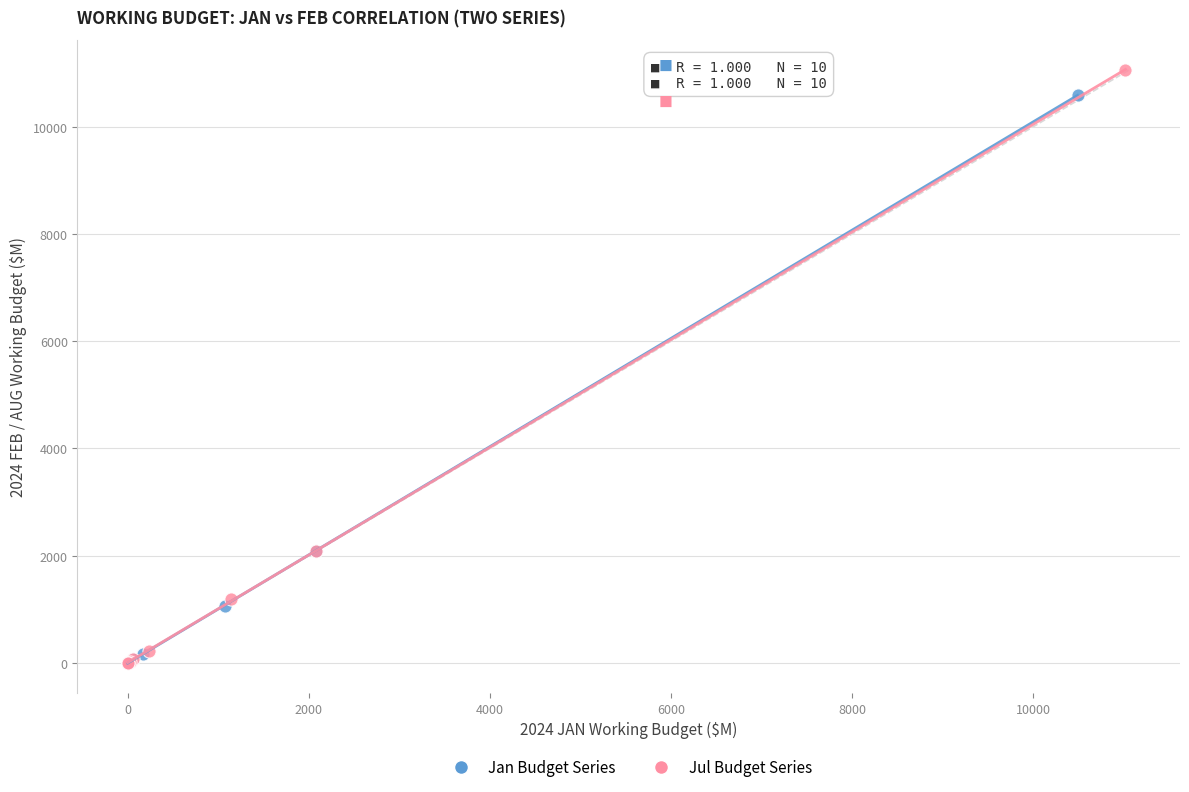

Which series has the widest spread of Y values?

Jul Budget Series